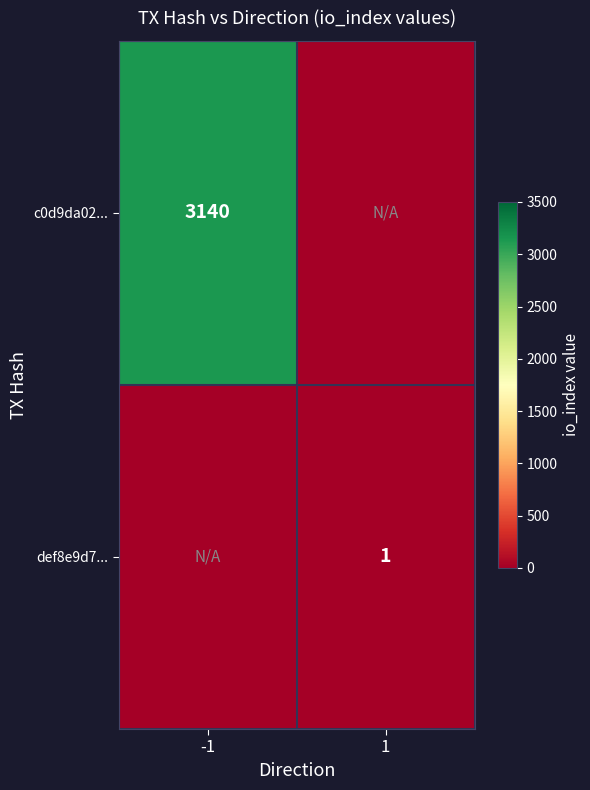

The def8e9d7... series shows 1 at 1. True or false?

True